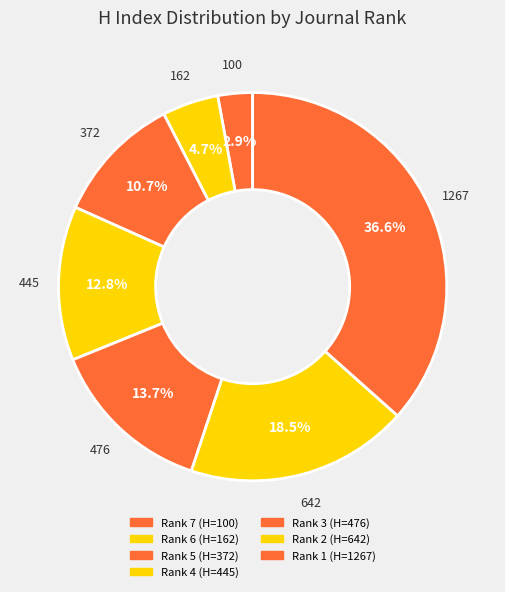

To the nearest percent, what is the average slice percentage?

14%